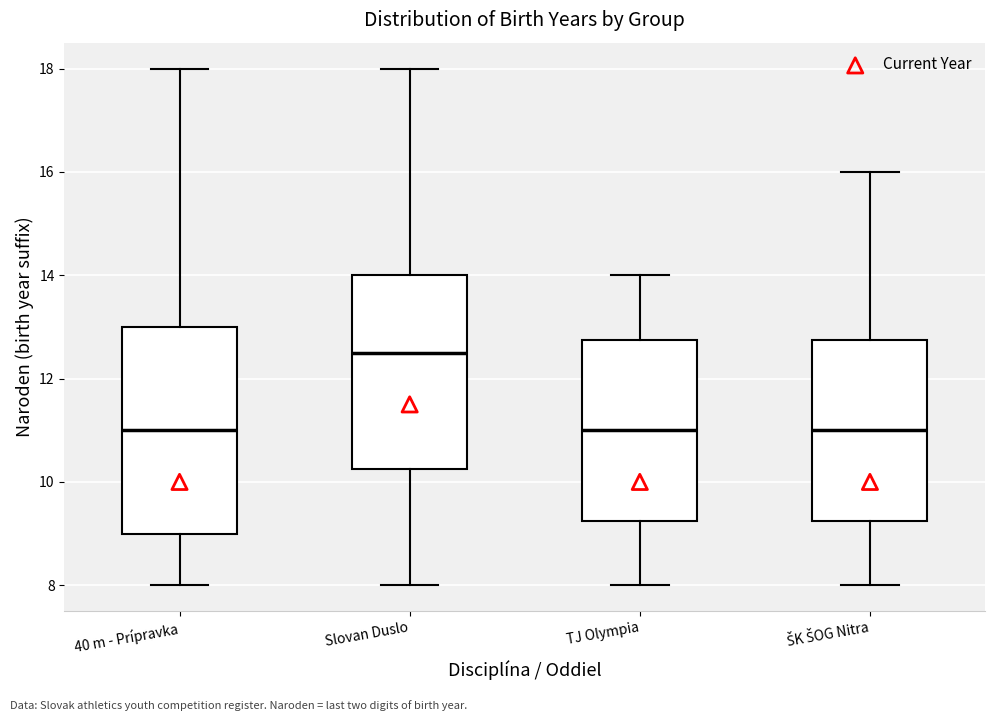

Reading left to right, read every box against the y-axis: the position of its median line, the range the box covers, and the ends of its whiskers. The values are not printed on the chart, so give them approximately, as read against the axis.

40 m - Prípravka: median 11.0, box 9.0 to 13.0, whiskers 8.0 to 18.0
Slovan Duslo: median 12.6, box 10.2 to 14.0, whiskers 8.0 to 18.0
TJ Olympia: median 11.0, box 9.2 to 12.8, whiskers 8.0 to 14.0
ŠK ŠOG Nitra: median 11.0, box 9.2 to 12.8, whiskers 8.0 to 16.0